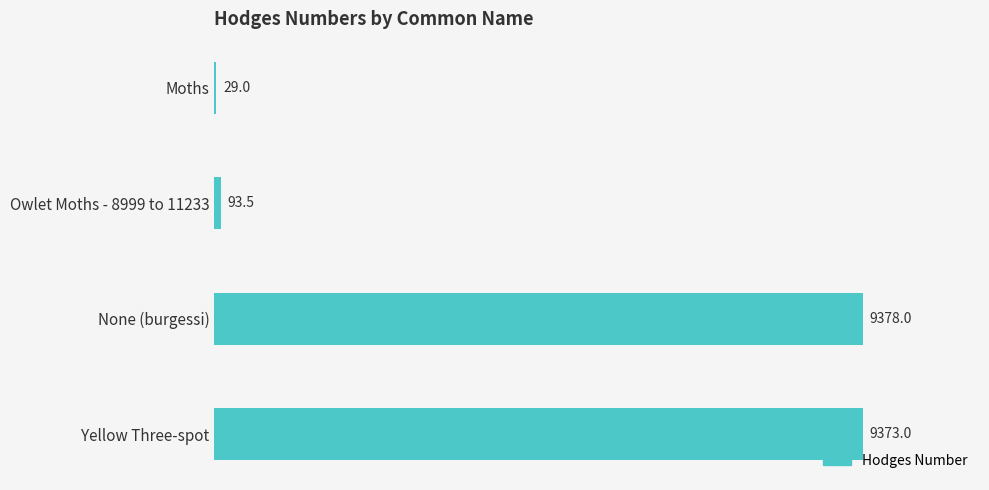

Are the bars horizontal?

Yes